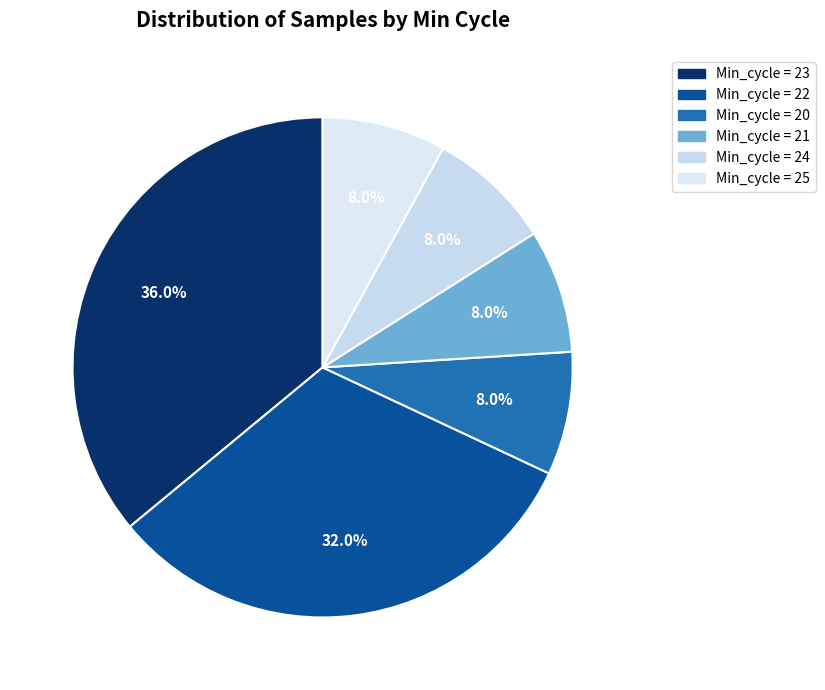

Count the number of slices in the pie.

6